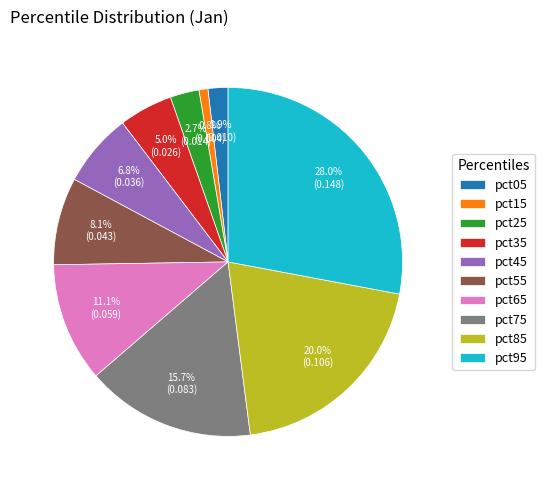

Is the sum of pct35 and pct25 greater than half?

No